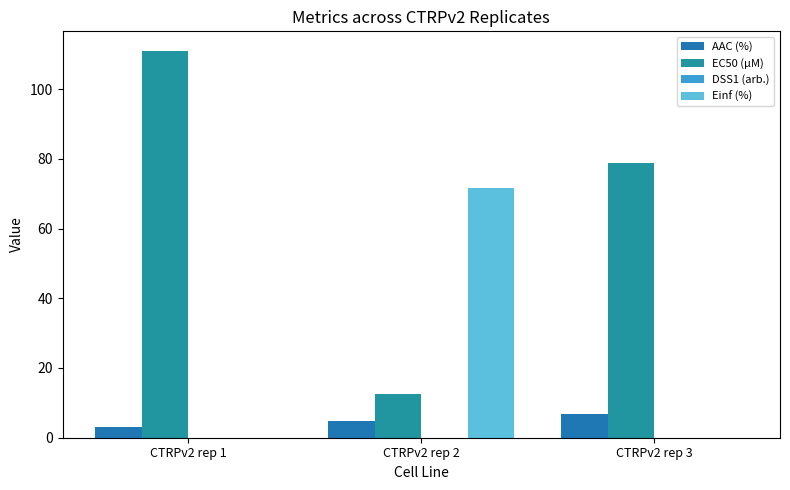

Which category has the lowest value in the DSS1 (arb.) series?

CTRPv2 rep 1